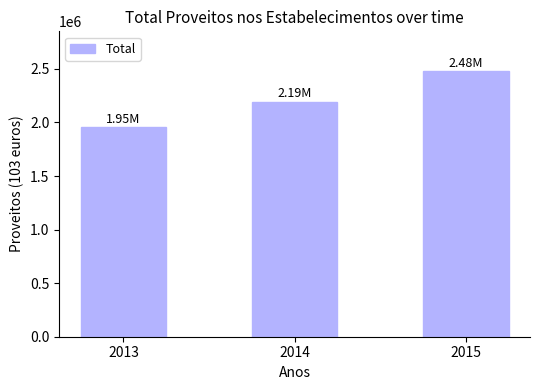

How many data points are less than 2192905?

1